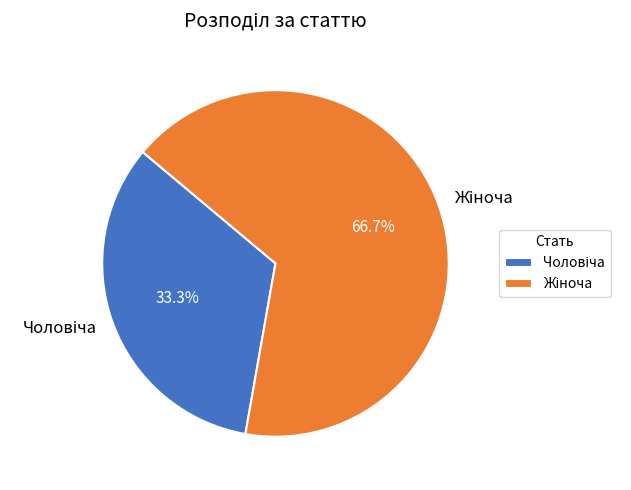

To the nearest percent, what is the difference between the largest and smallest slice percentages?

33%